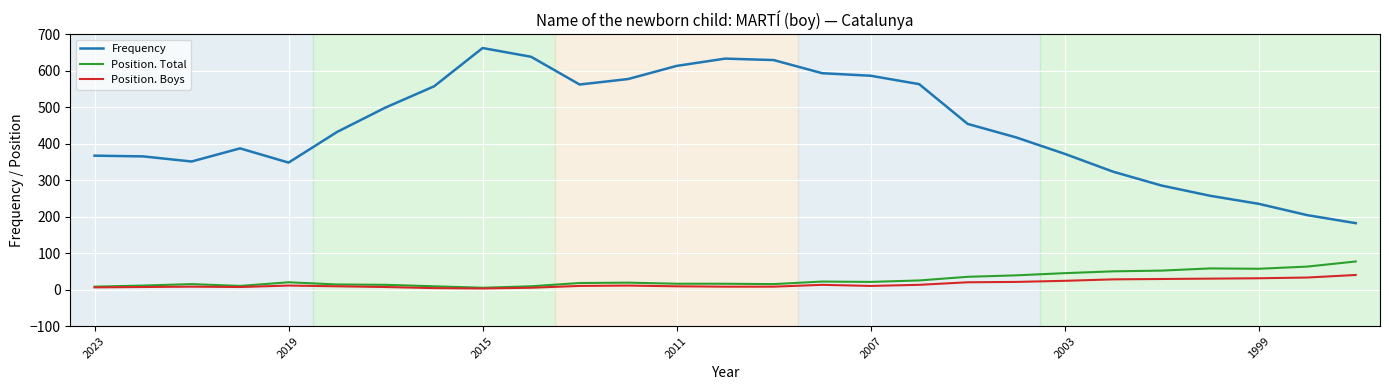

Rank the series by their maximum value, from lowest to highest.

Position. Boys, Position. Total, Frequency